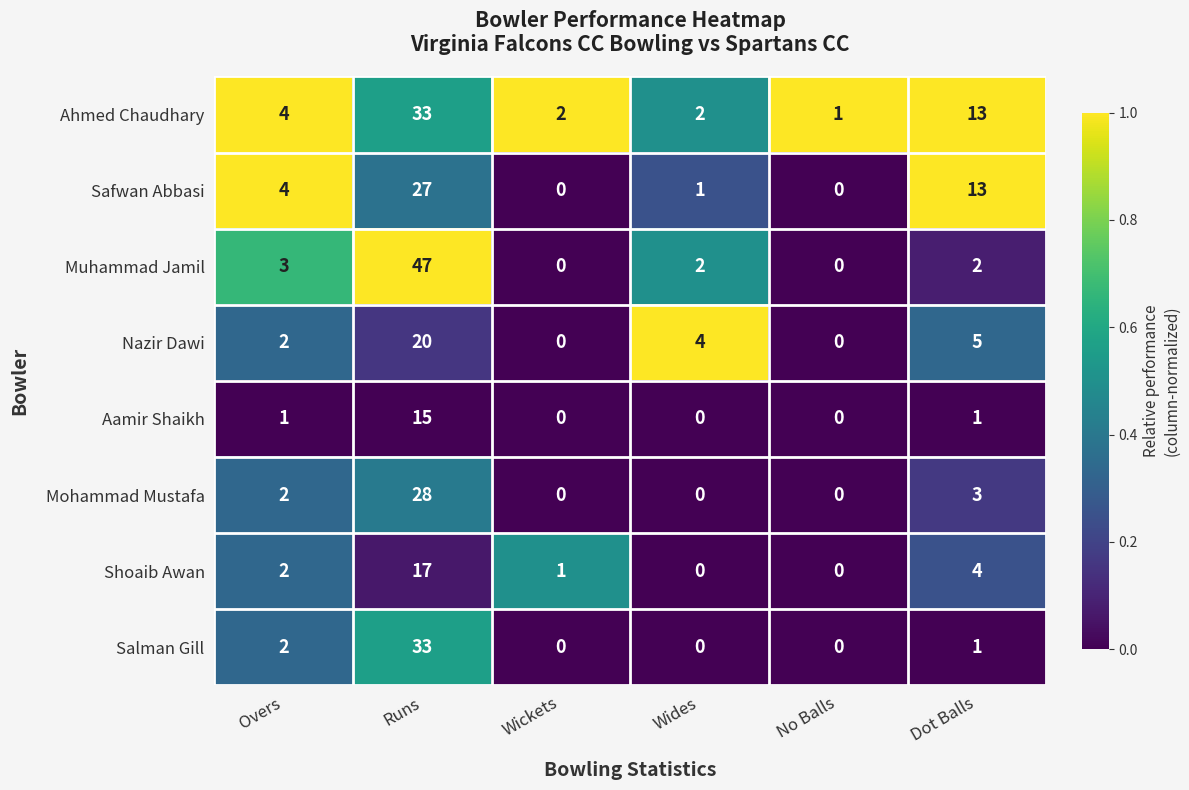

Which series has the largest total across all categories?

Ahmed Chaudhary